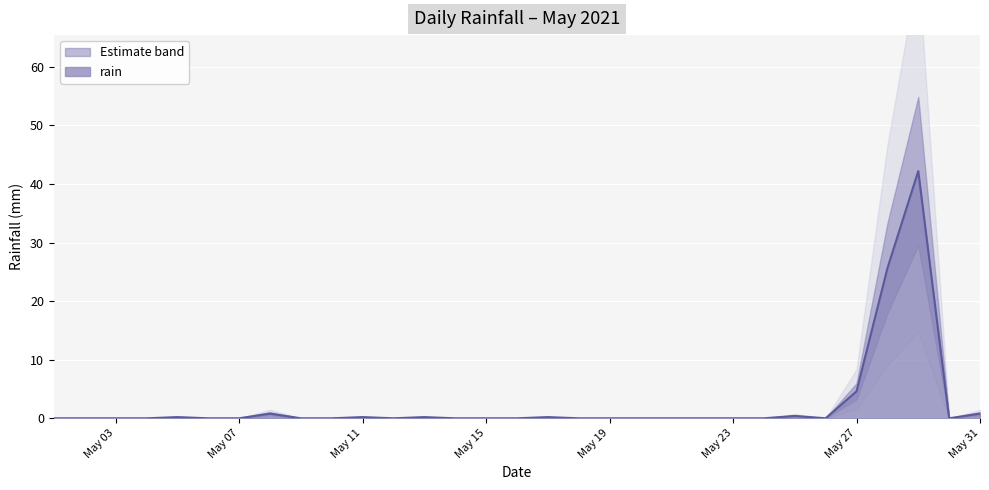

Reading right to left, list all the values displayed in this chart.

0.8	0.0	42.2	25.6	4.6	0.0	0.4	0.0	0.0	0.0	0.0	0.0	0.0	0.0	0.2	0.0	0.0	0.0	0.2	0.0	0.2	0.0	0.0	0.8	0.0	0.0	0.2	0.0	0.0	0.0	0.0